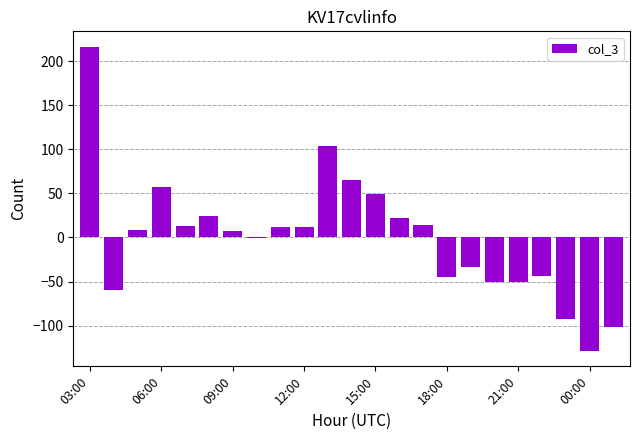

What is the maximum value shown in the chart?

216.9